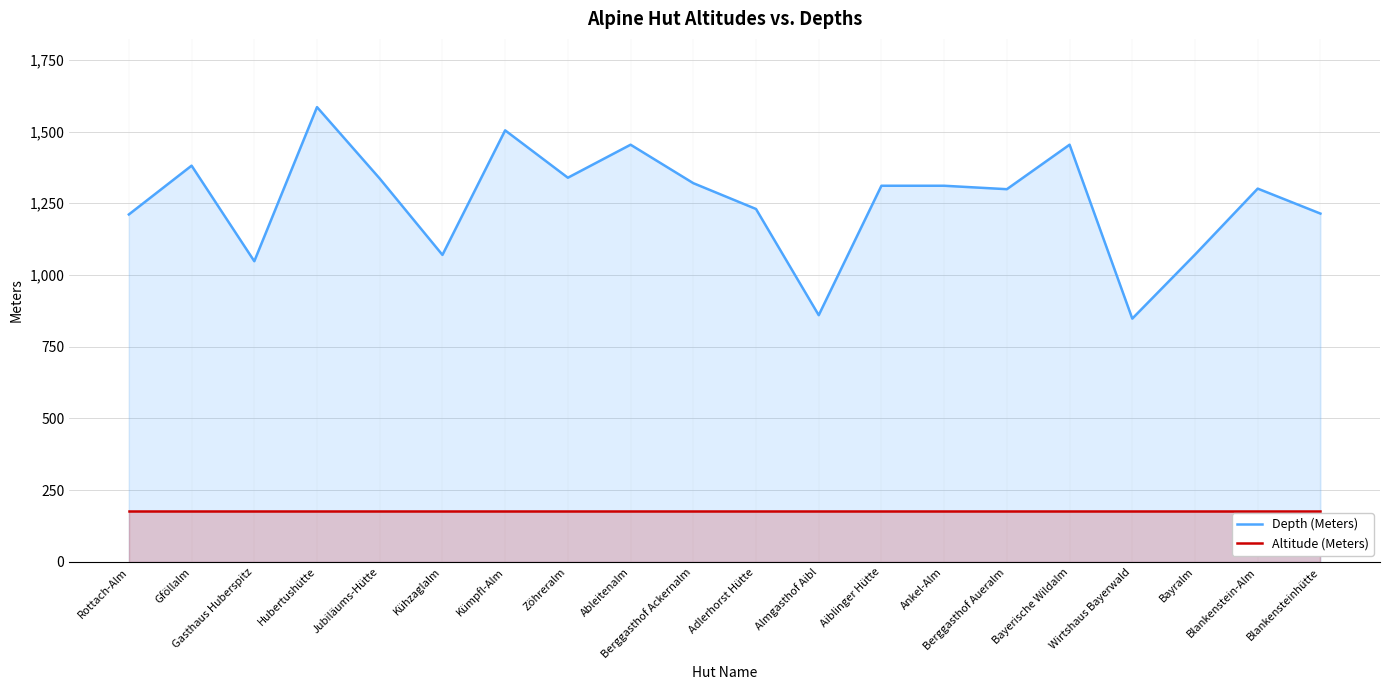

Reading left to right, what are all the values shown in this chart?

Depth (Meters): 1211	1381	1048	1585	1336	1070	1504	1339	1454	1320	1230	860	1311	1311	1299	1454	848	1071	1301	1214
Altitude (Meters): 178	178	178	178	178	178	178	178	178	178	178	178	178	178	178	178	178	178	178	178